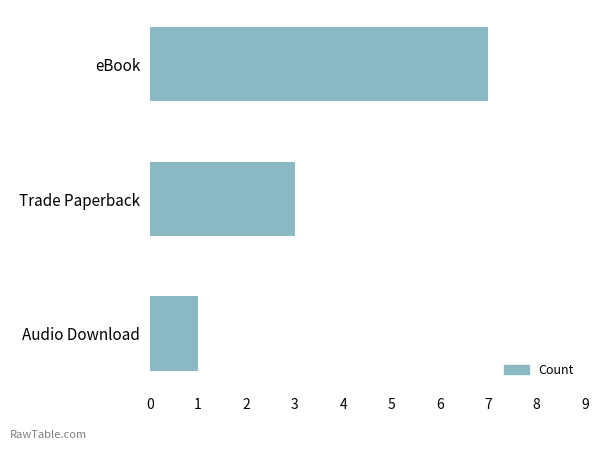

Rank the categories by value from highest to lowest.

eBook, Trade Paperback, Audio Download